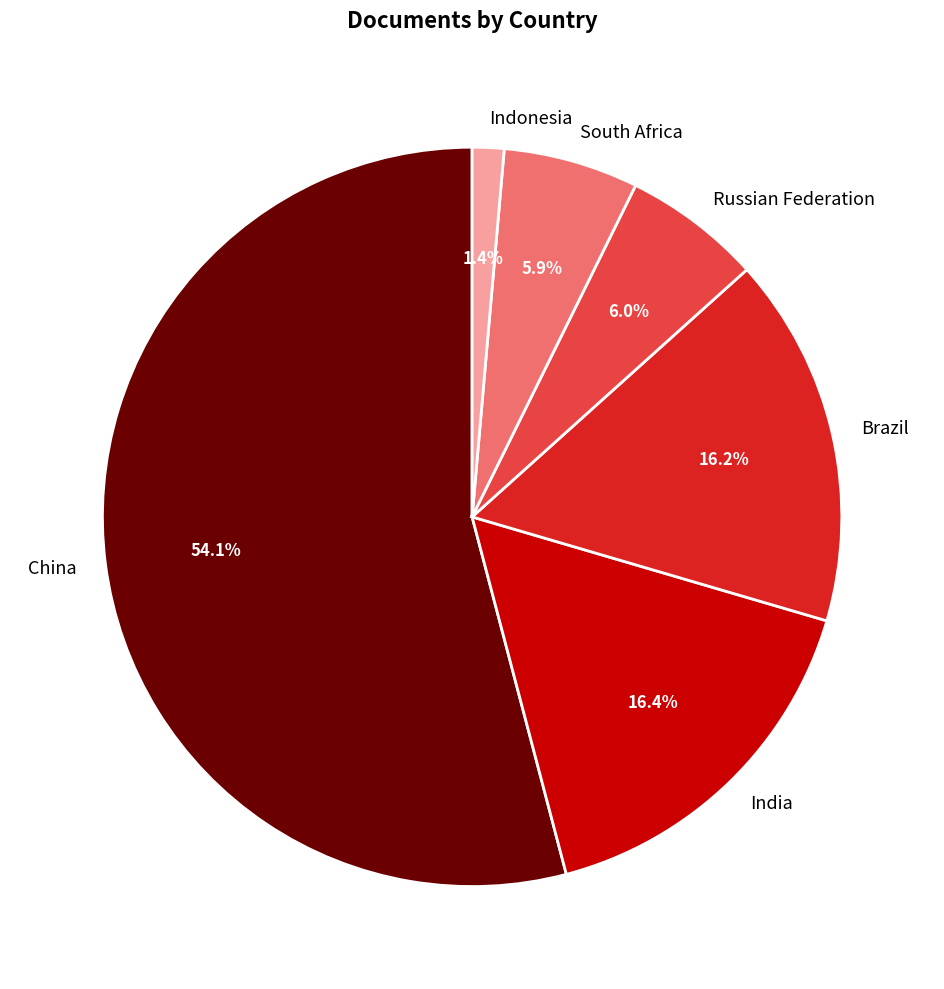

What percentage is NOT represented by India?

83.6%